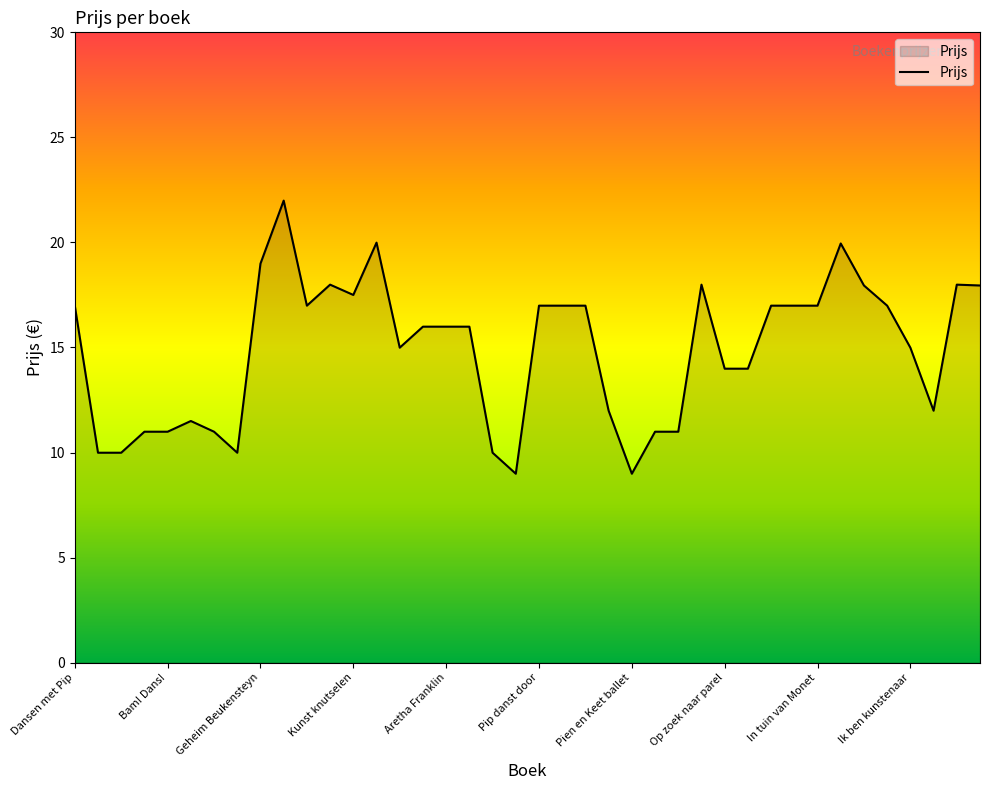

What is the minimum value shown in the chart?

9.0